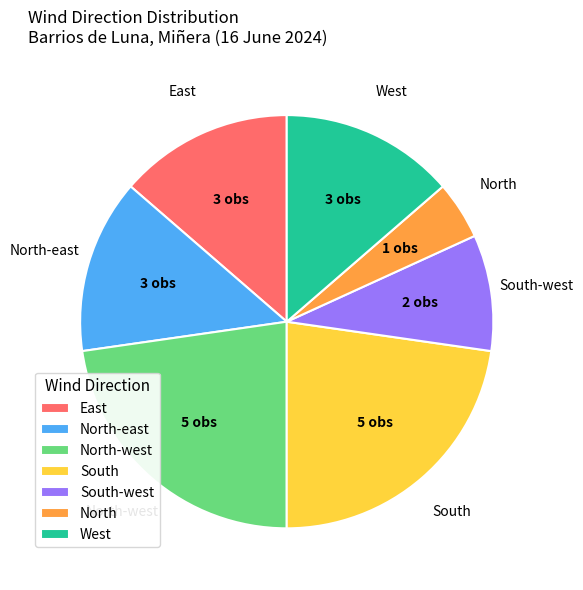

How many slices are in this pie chart?

7